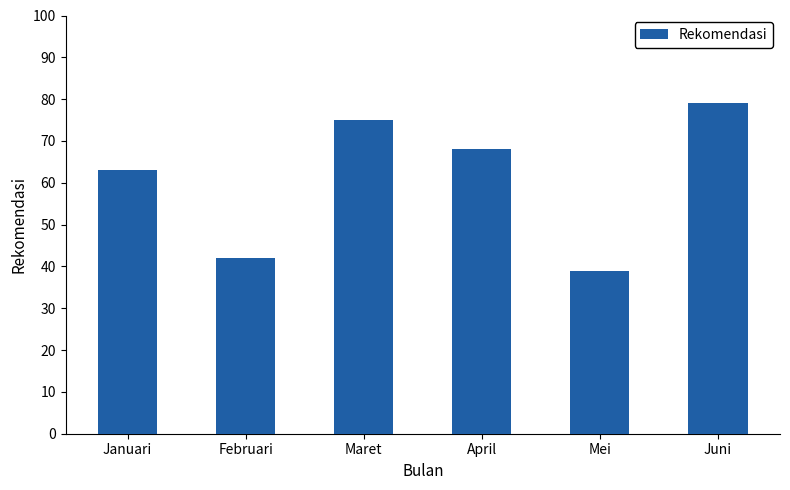

Reading left to right, what are all the values shown in this chart?

63	42	75	68	39	79